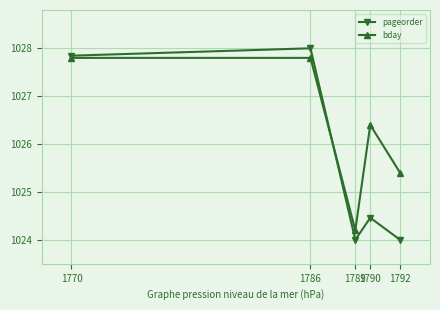

Is the value of bday at 1786 greater than the value of pageorder at 1790?

Yes